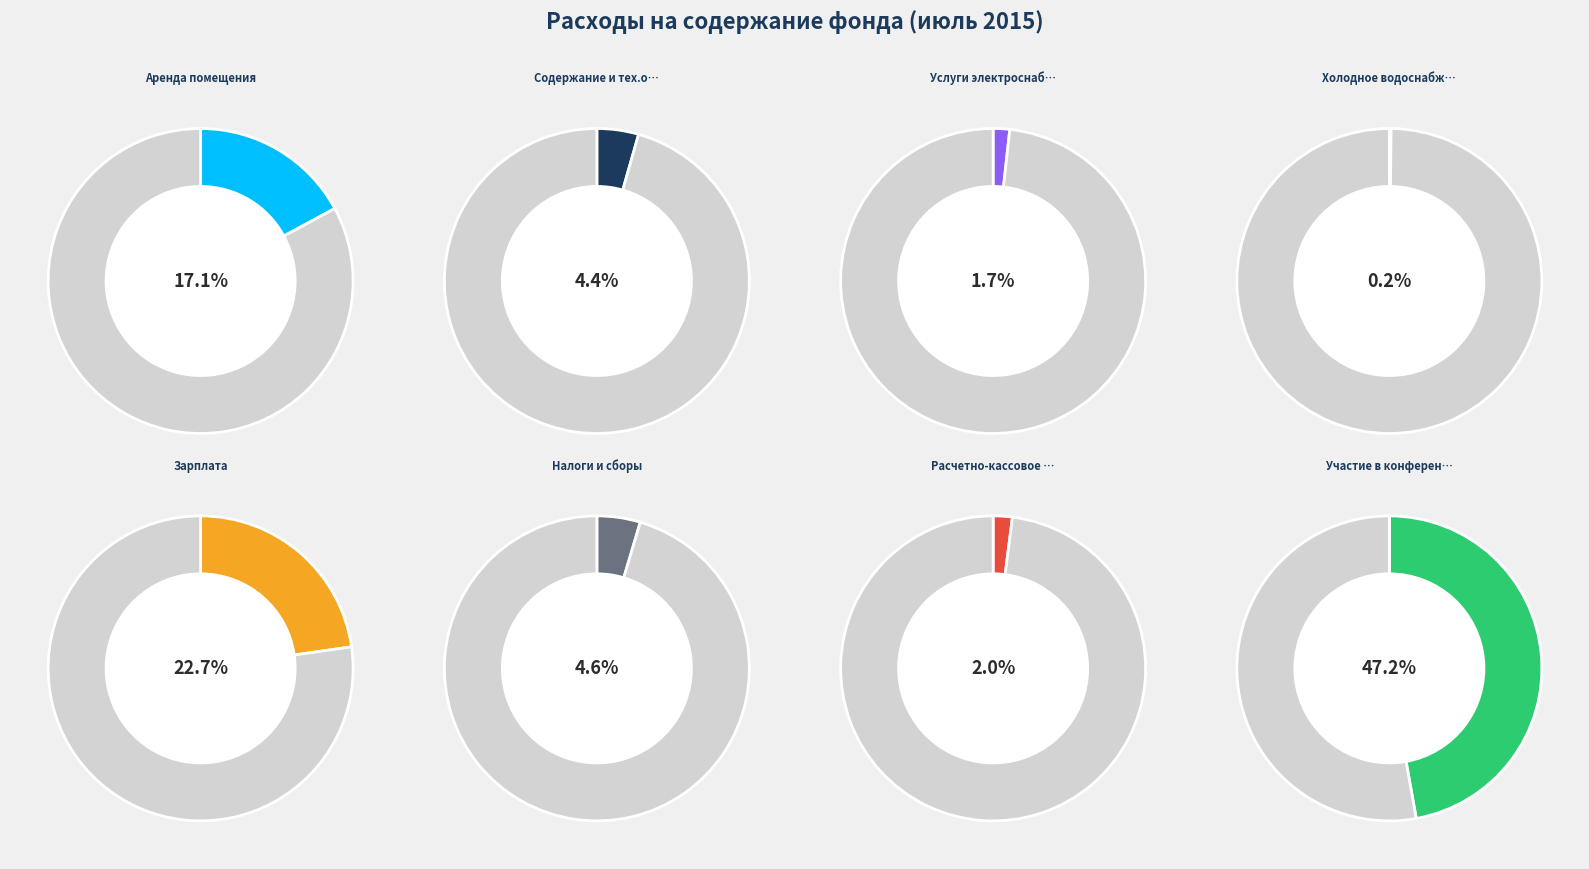

What is the largest slice in the pie chart?

Участие в конференции